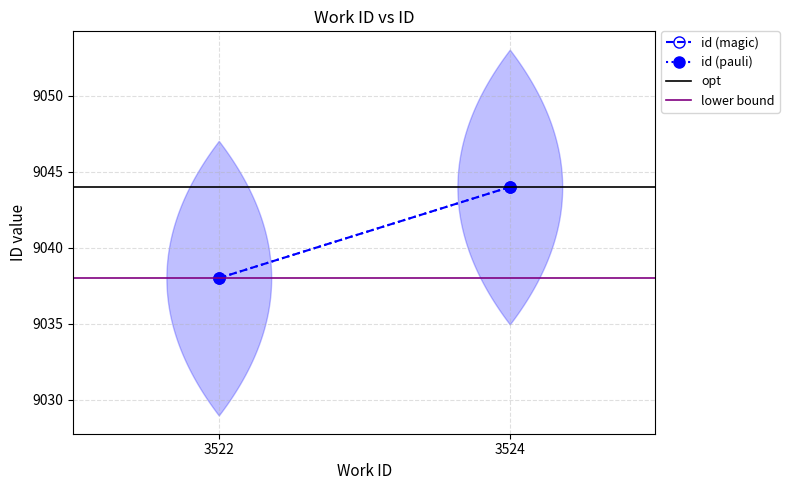

Reading left to right, extract all data points from this chart.

id (magic): 9038	9044
id (pauli): 9038	9044
opt: 9044	9044
lower bound: 9038	9038